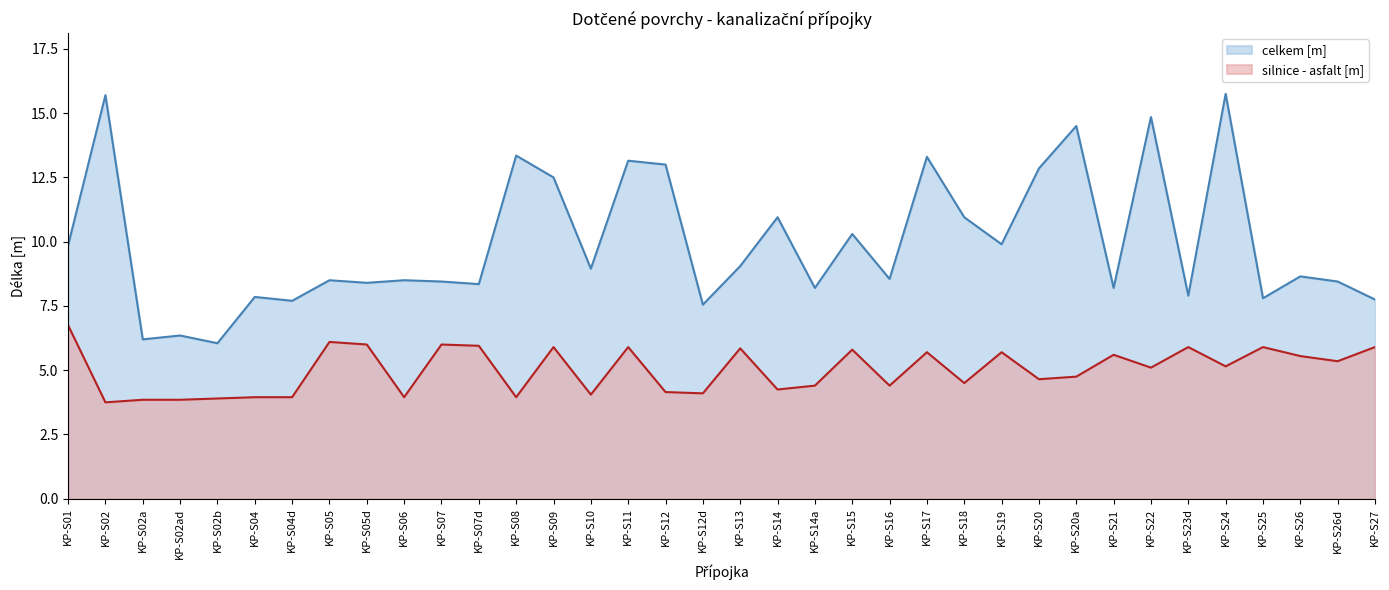

Which series has the largest total across all categories?

celkem [m]